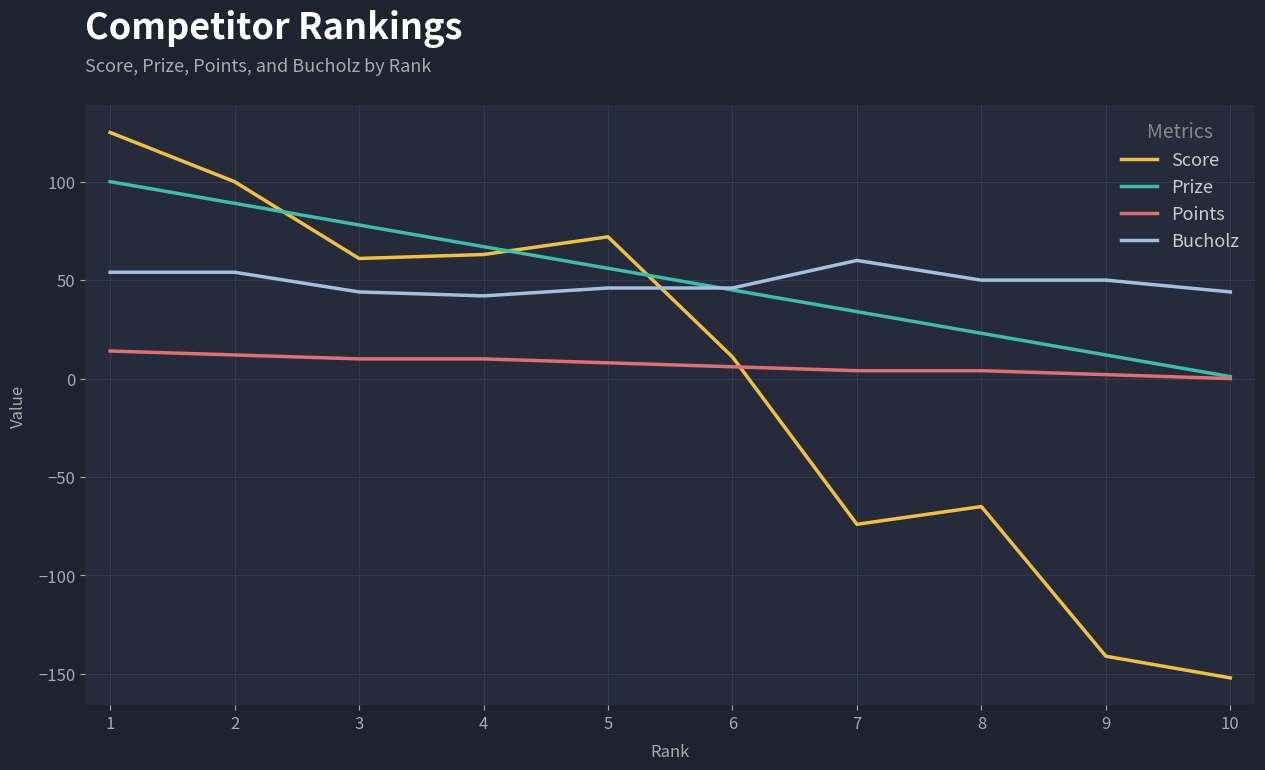

Reading left to right, what are all the values shown in this chart?

Score: 125	100	61	63	72	11	-74	-65	-141	-152
Prize: 100	89	78	67	56	45	34	23	12	1
Points: 14	12	10	10	8	6	4	4	2	0
Bucholz: 54	54	44	42	46	46	60	50	50	44